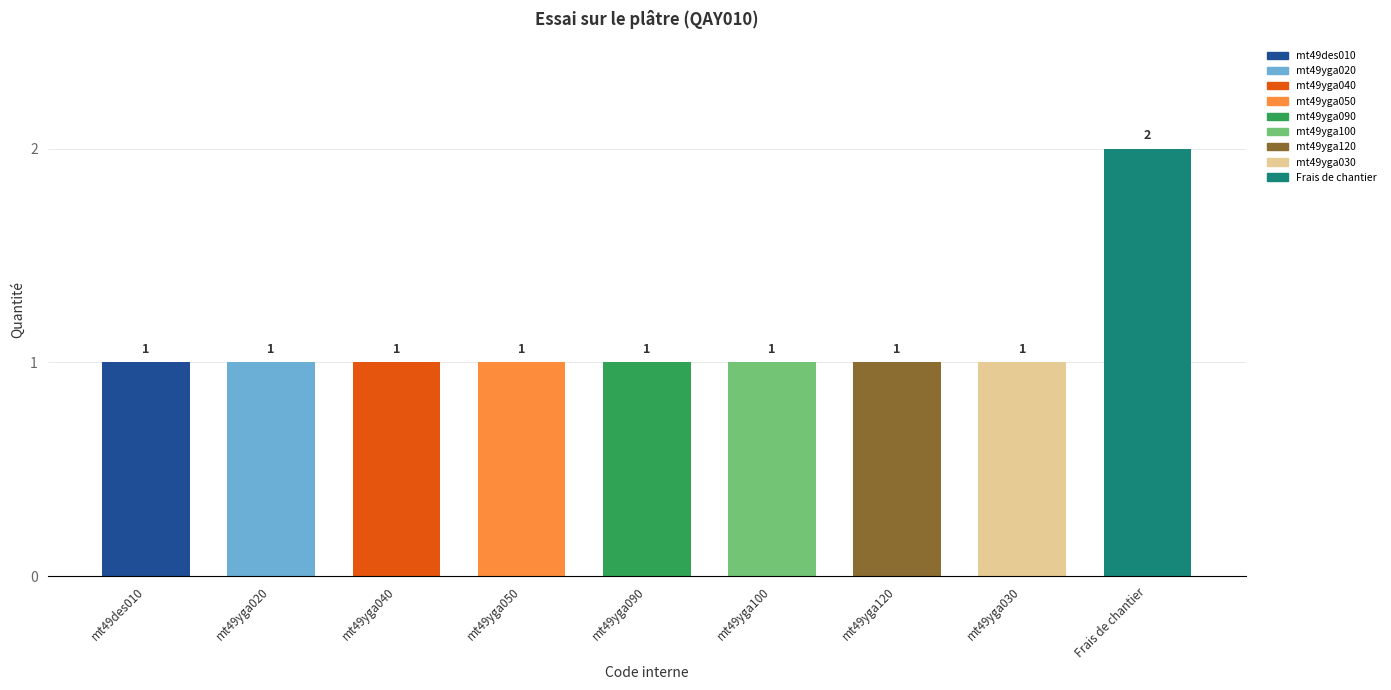

What is the minimum value shown in the chart?

1